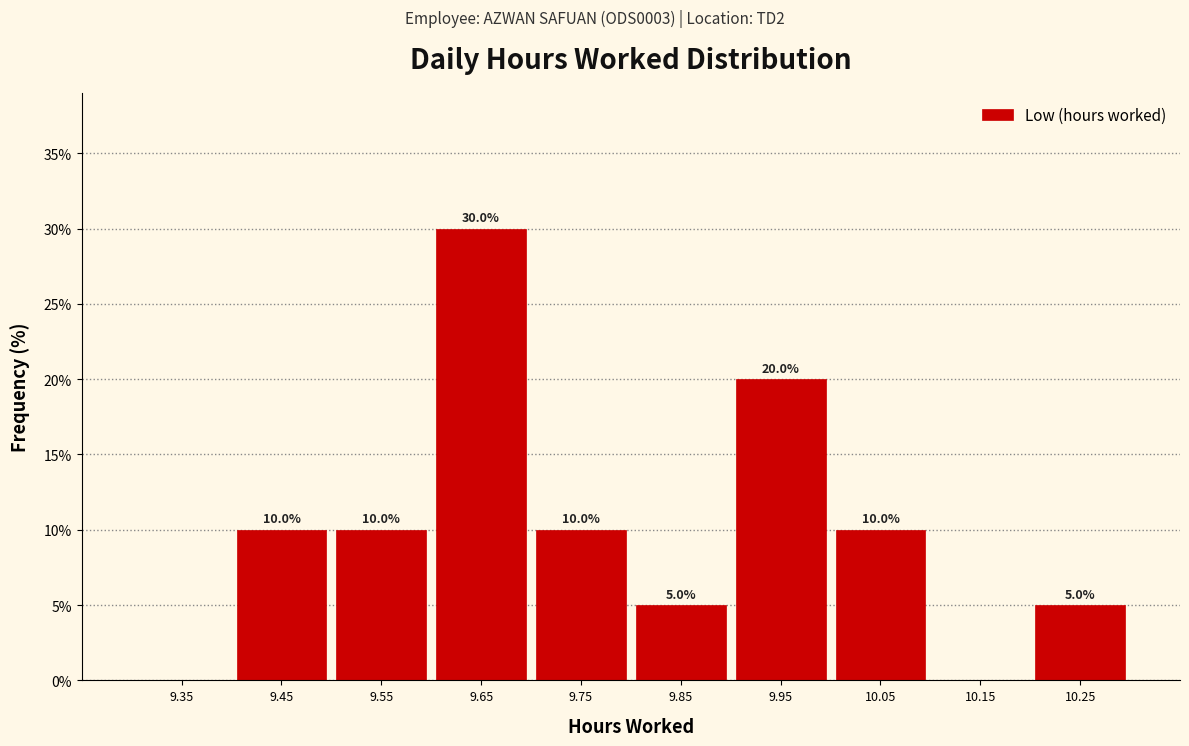

Which range on the x-axis has the tallest bar?

9.6 to 9.7